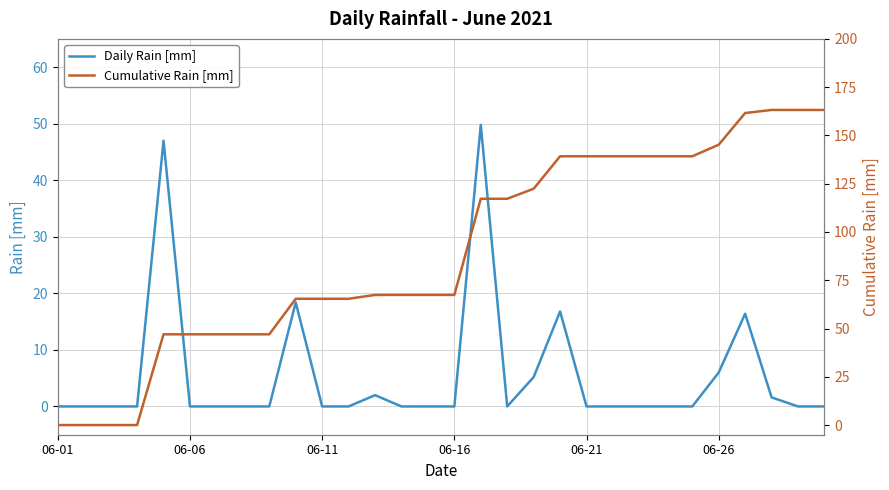

Does the chart display data point markers on the line(s)?

No